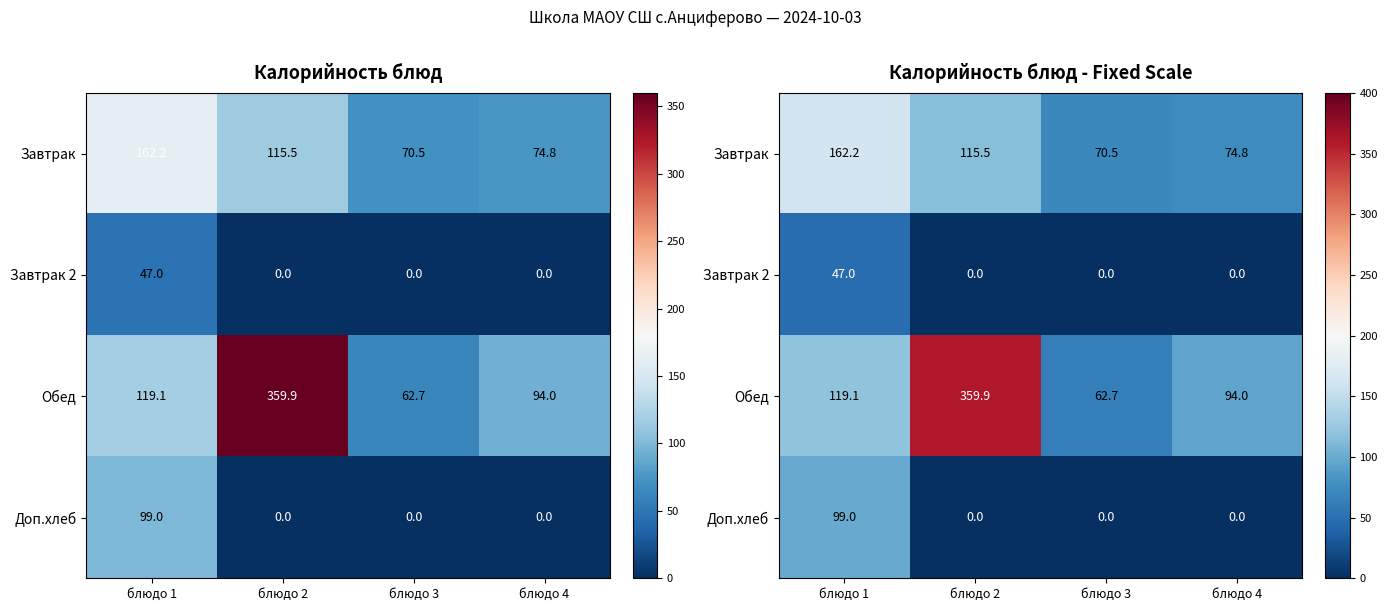

What is the sum of all Доп.хлеб values?

99.0